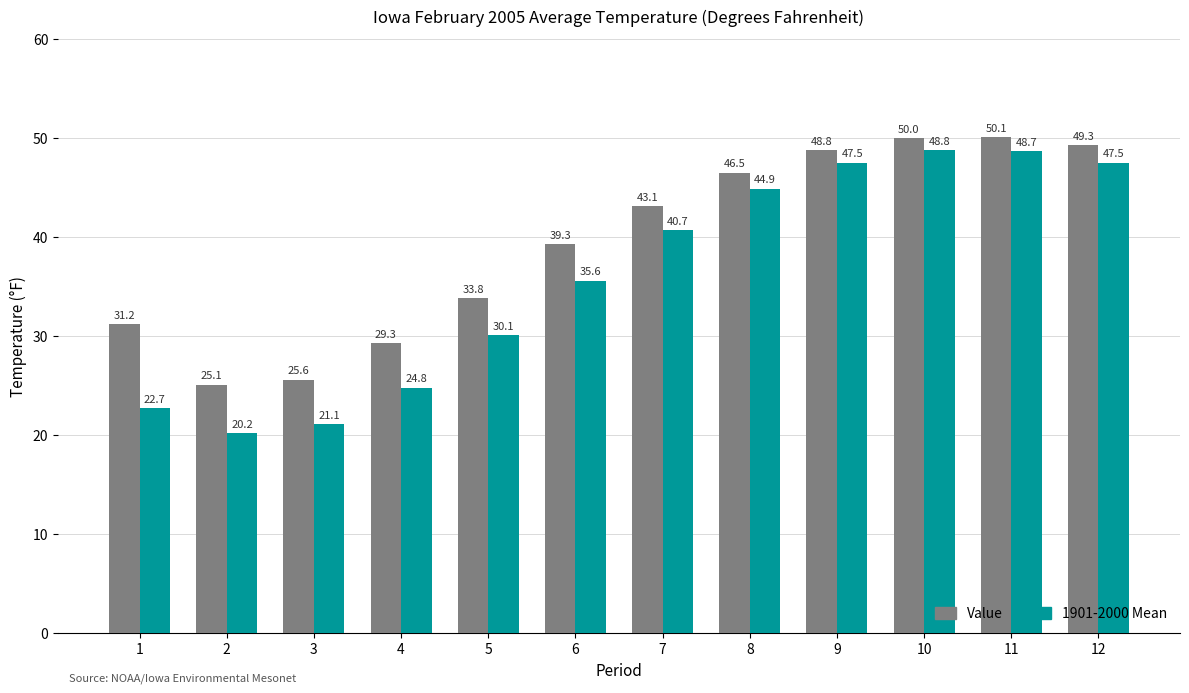

List the series in order of their peak value, lowest first.

1901-2000 Mean, Value